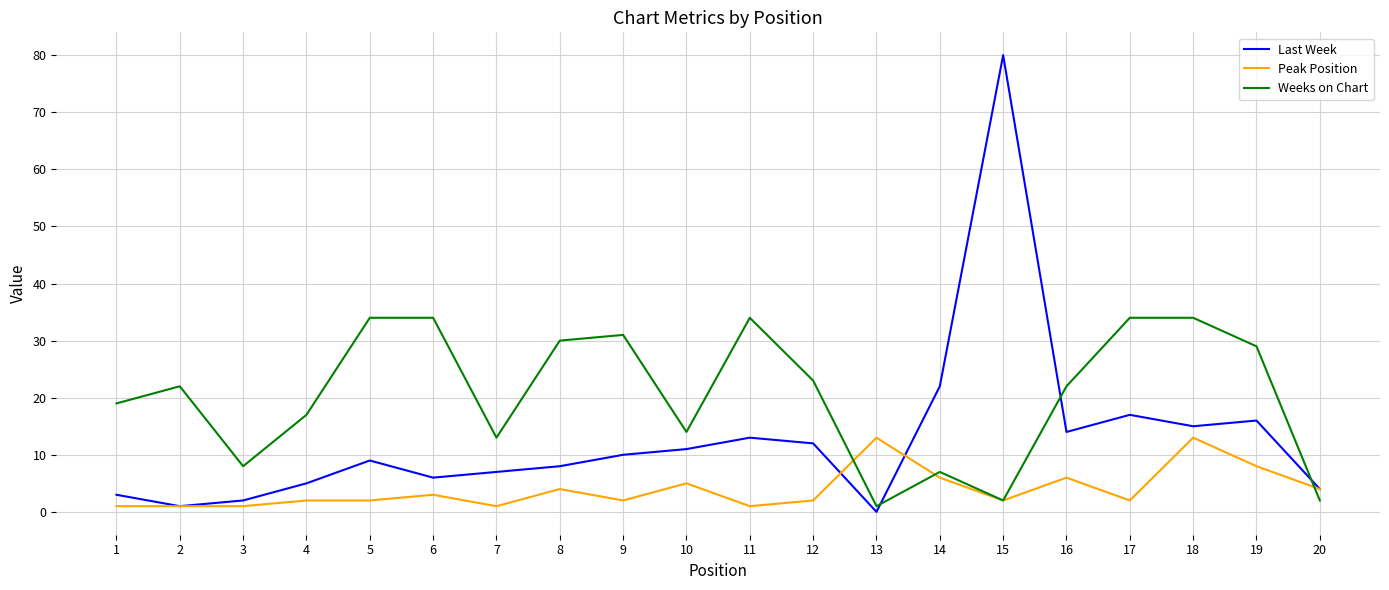

At which category does Weeks on Chart reach its first local valley?

3